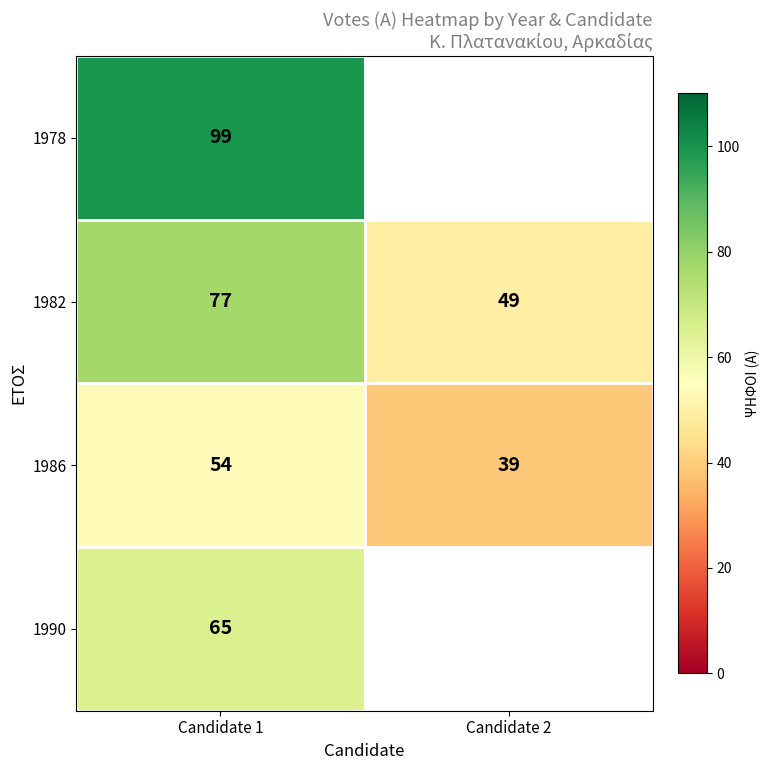

The value of 1990 at Candidate 1 is 28. True or false?

False